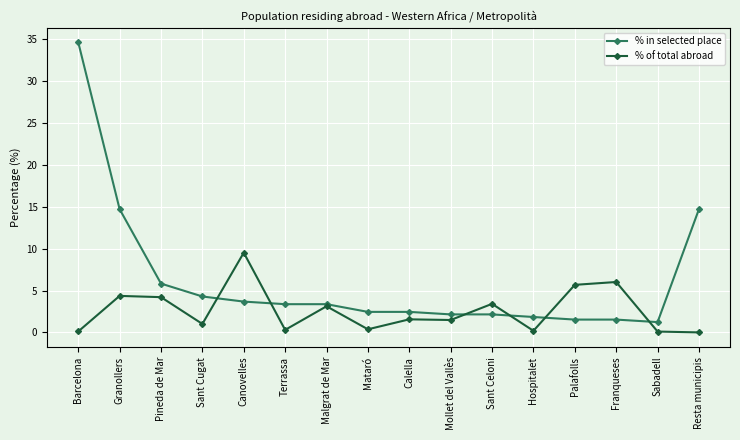

Rank the series by their average value, from highest to lowest.

% in selected place, % of total abroad